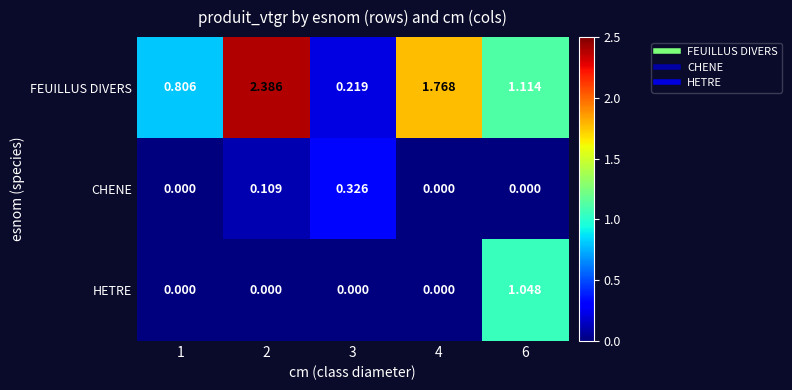

List the series in order of their peak value, lowest first.

CHENE, HETRE, FEUILLUS DIVERS